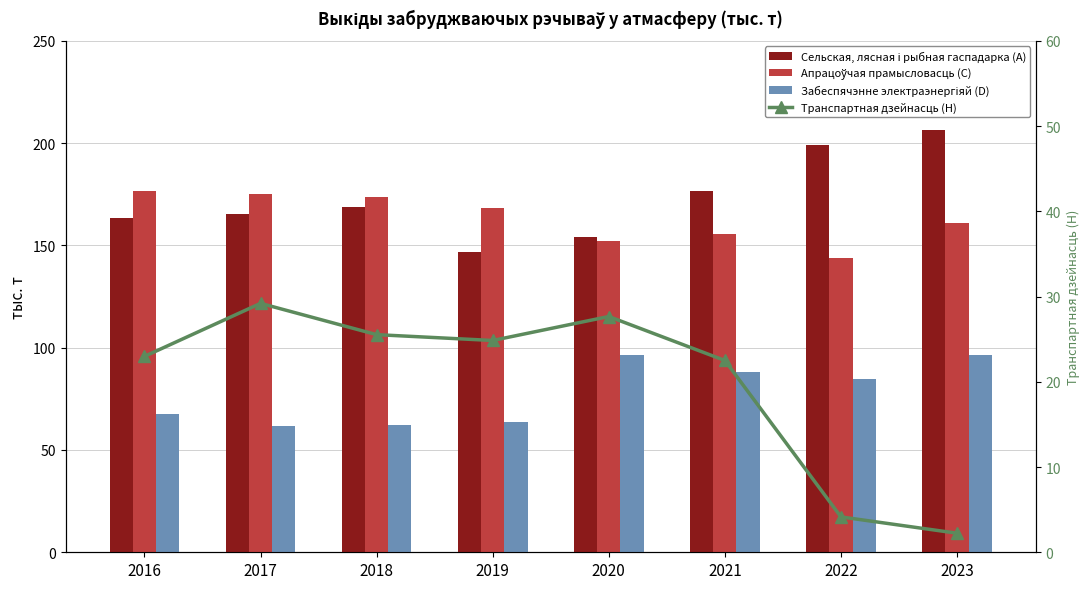

Which series changed the most between 2017 and 2019?

Сельская, лясная і рыбная гаспадарка (A)